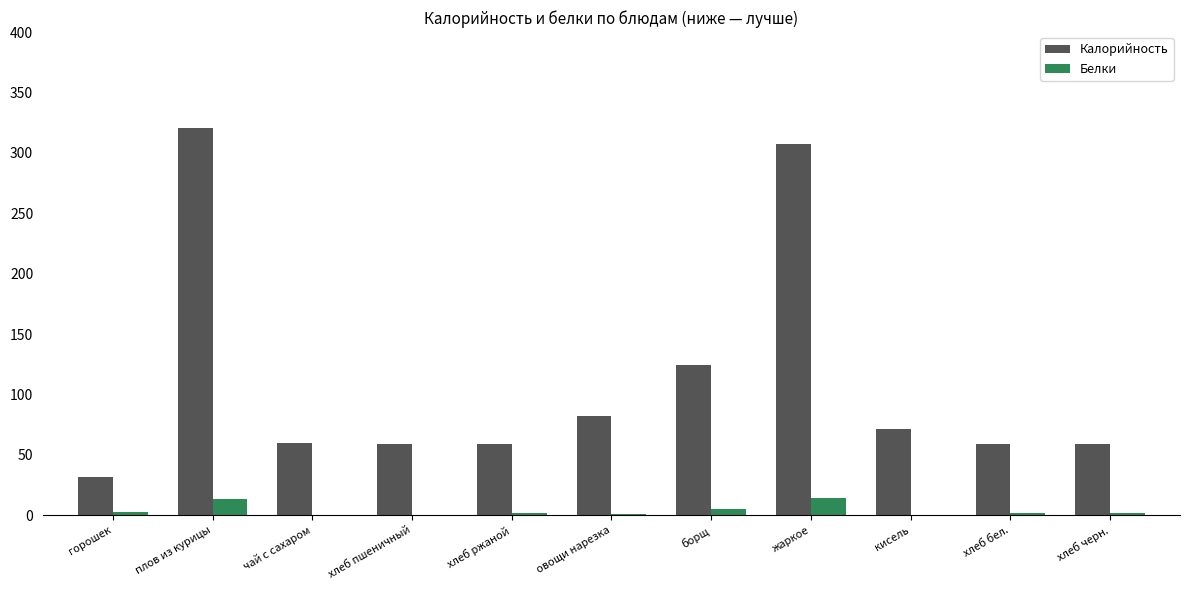

What is the maximum value for Калорийность?

321.0